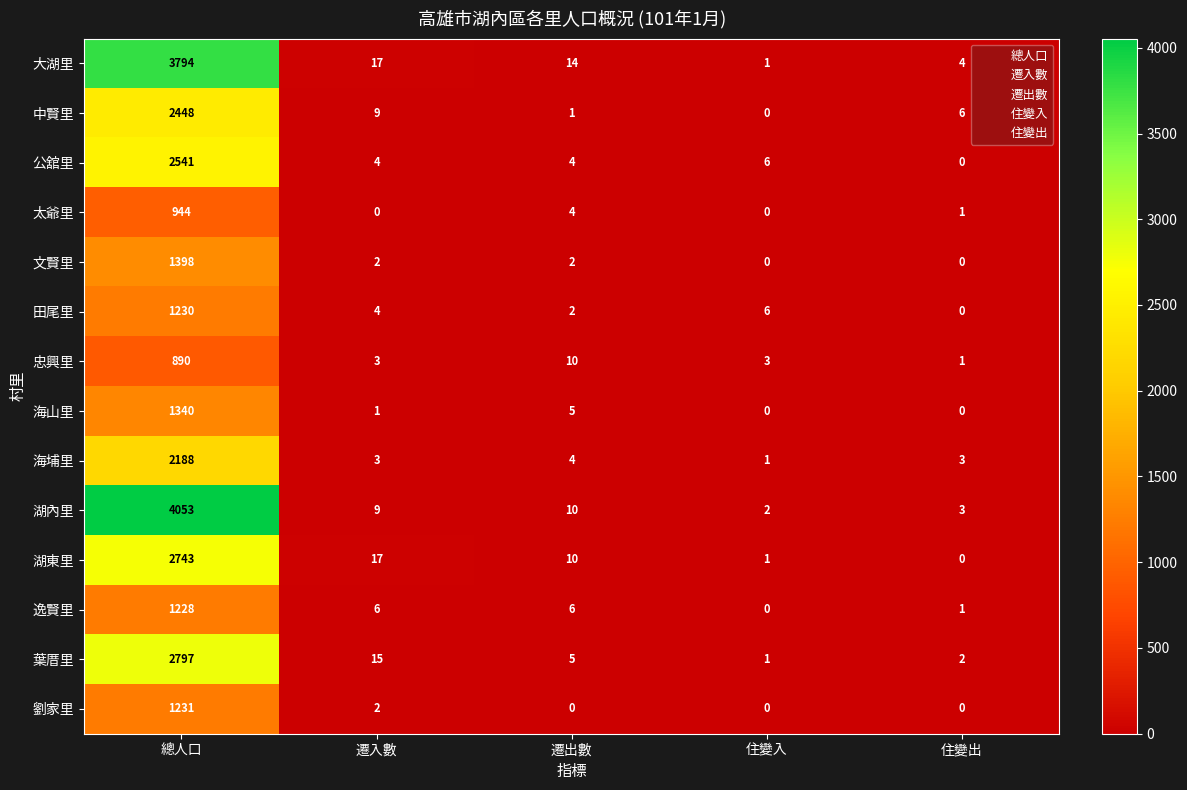

Read the 湖內里 value at 總人口, to the nearest 10.

4050